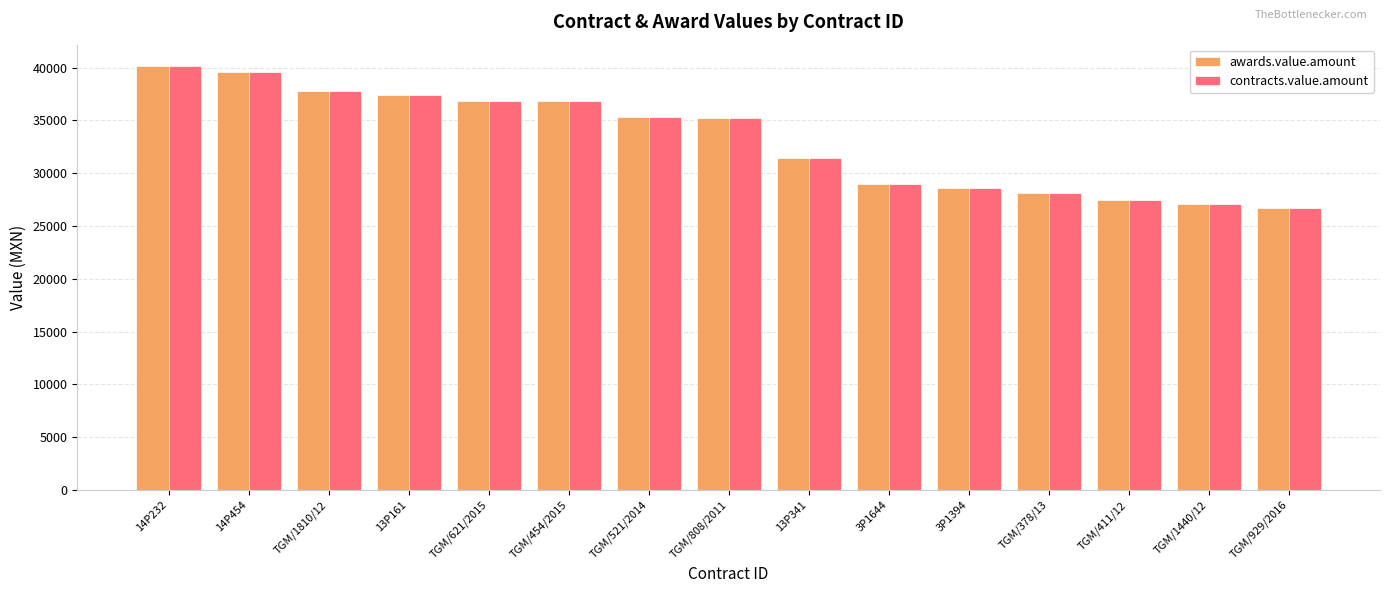

At which label is awards.value.amount closest to 33462?

TGM/808/2011